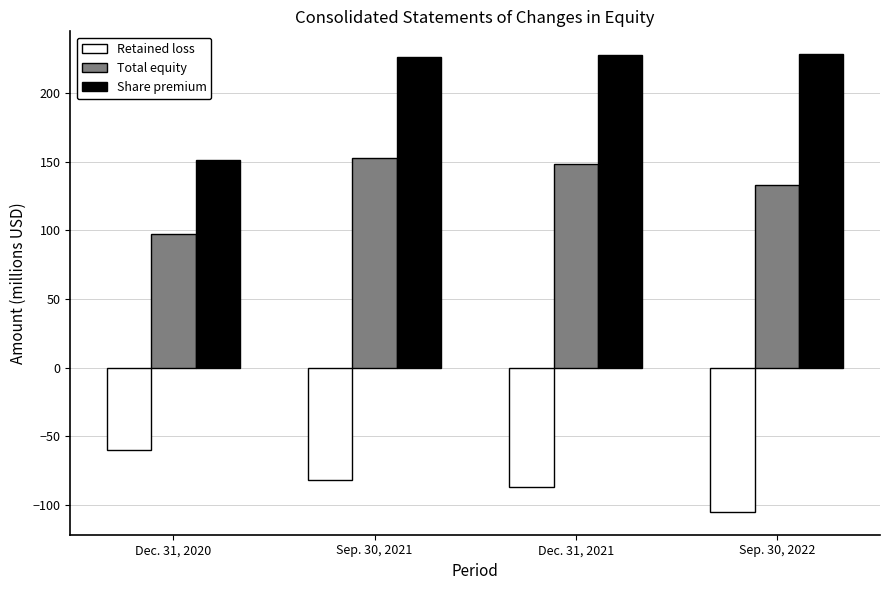

Does the chart contain any negative values?

Yes